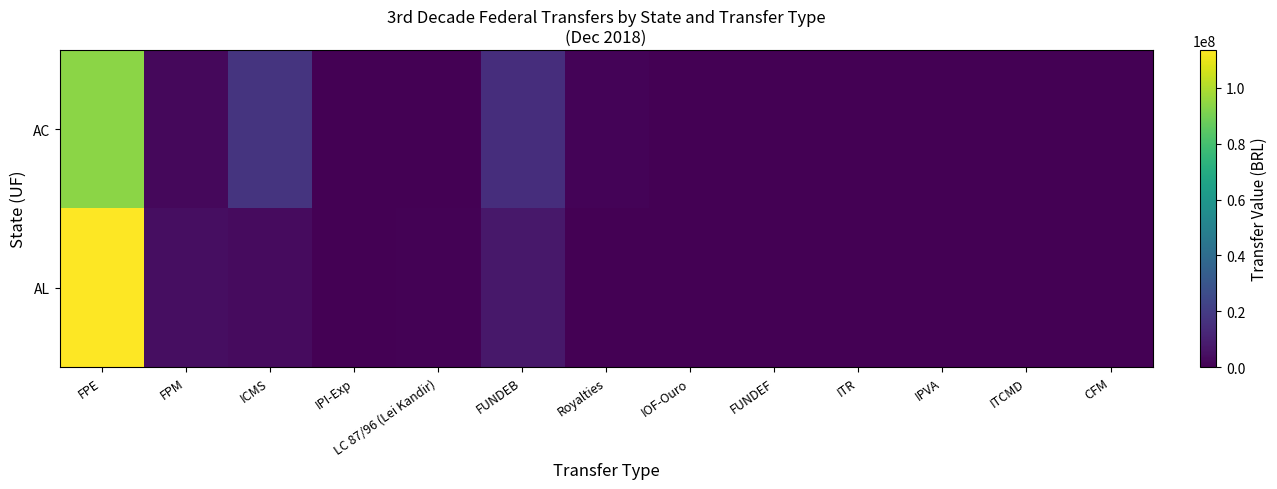

Reading right to left, extract all data points from this chart.

AC: CFM=0.0	ITCMD=16639.5	IPVA=174053.9	ITR=458.9	FUNDEF=0.0	IOF-Ouro=0.0	Royalties=1293579.7	FUNDEB=14805440.9	LC 87/96 (Lei Kandir)=86943.2	IPI-Exp=6183.0	ICMS=16927545.3	FPM=2351523.8	FPE=93772139.1
AL: CFM=0.0	ITCMD=26762.4	IPVA=104018.6	ITR=335.2	FUNDEF=0.0	IOF-Ouro=0.0	Royalties=0.0	FUNDEB=7314679.2	LC 87/96 (Lei Kandir)=802410.1	IPI-Exp=185069.9	ICMS=3252561.0	FPM=4055008.5	FPE=113621841.3